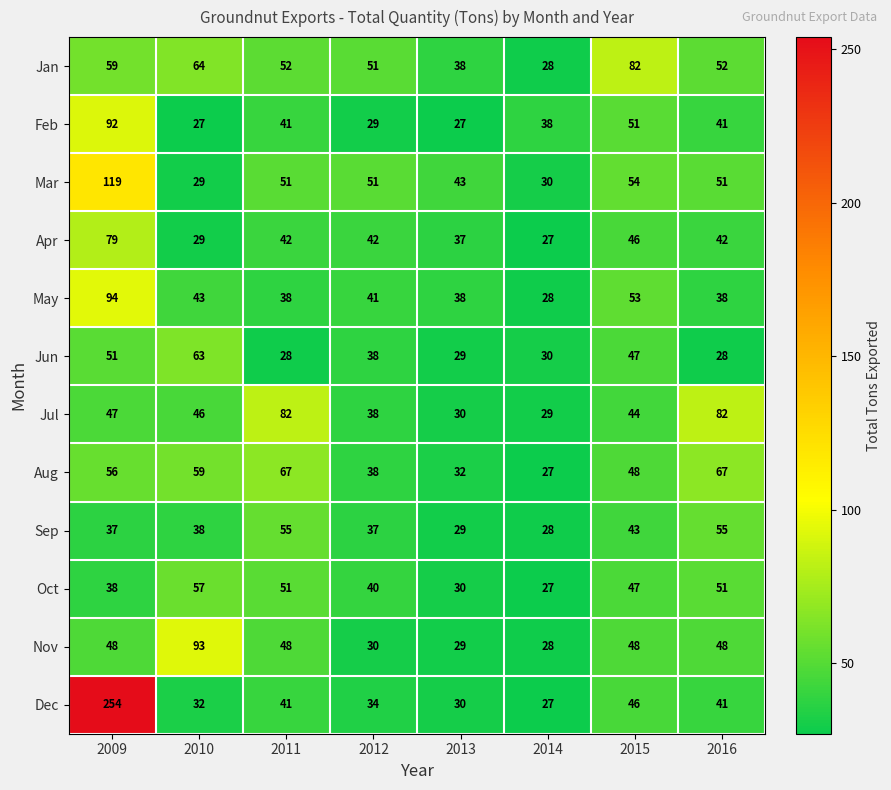

How many data points does each series have?

8